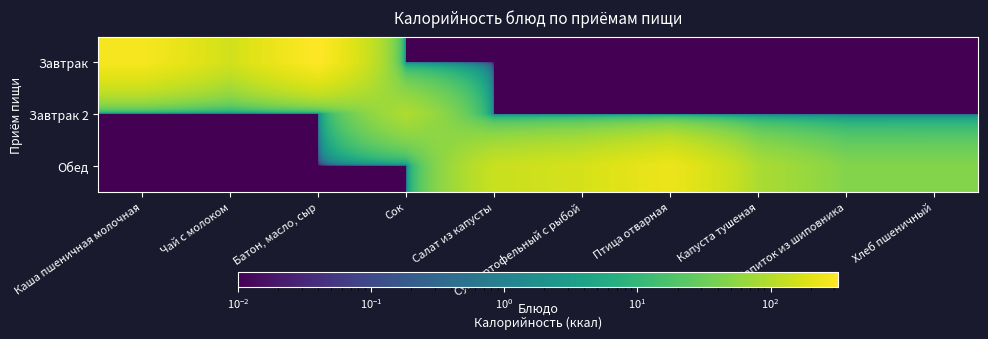

At Сок, list the series in order from largest to smallest.

Завтрак 2, Завтрак, Обед